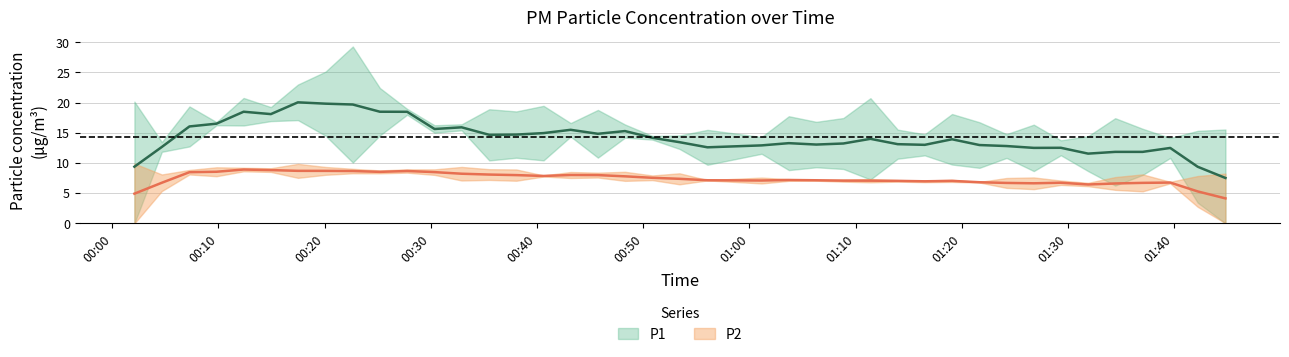

List the labels in order of P1 value, largest first.

8, 6, 5, 2, 10, 17, 14, 4, 0, 3, 7, 12, 16, 11, 25, 9, 24, 35, 30, 27, 18, 20, 28, 31, 19, 22, 33, 38, 39, 1, 15, 13, 37, 29, 21, 23, 32, 34, 26, 36